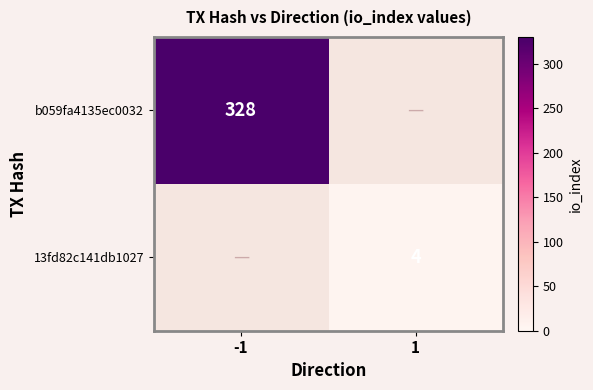

The value of b059fa4135ec0032 at -1 is 328. True or false?

True